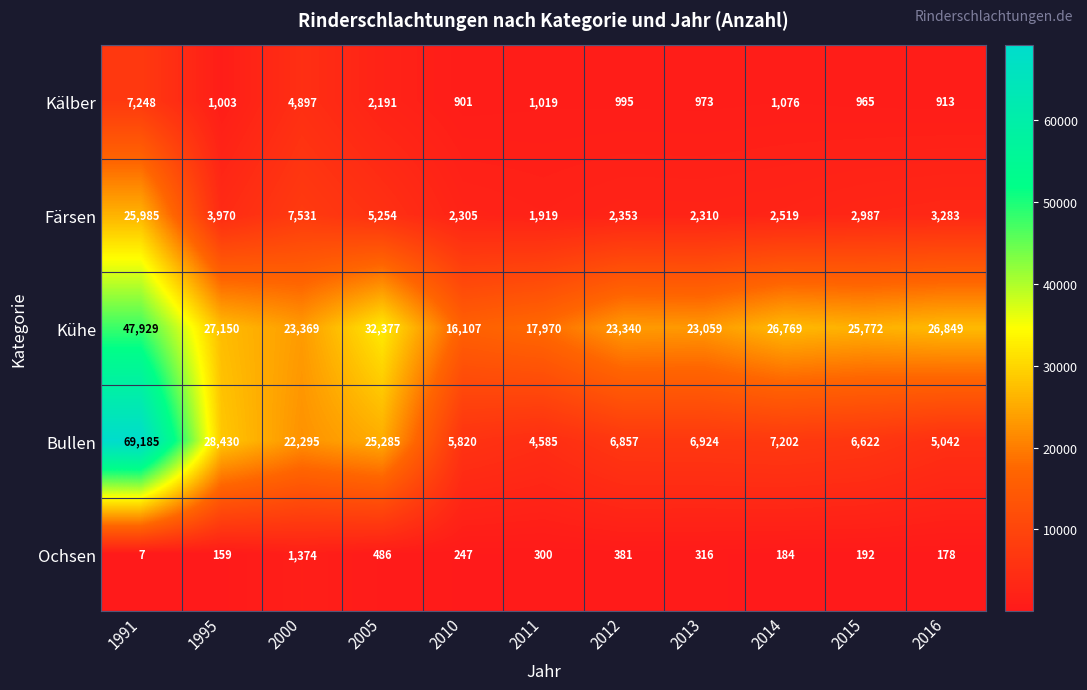

What is the total value across all series at 2015?

36538